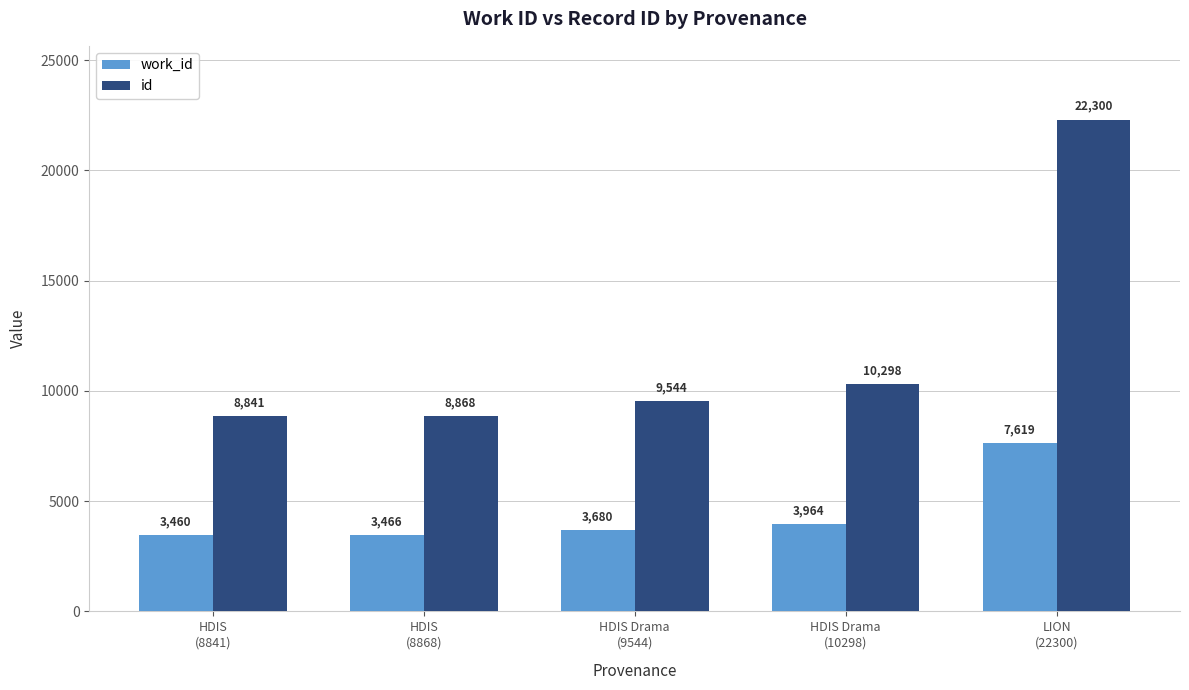

What position from the left is LION
(22300)?

5